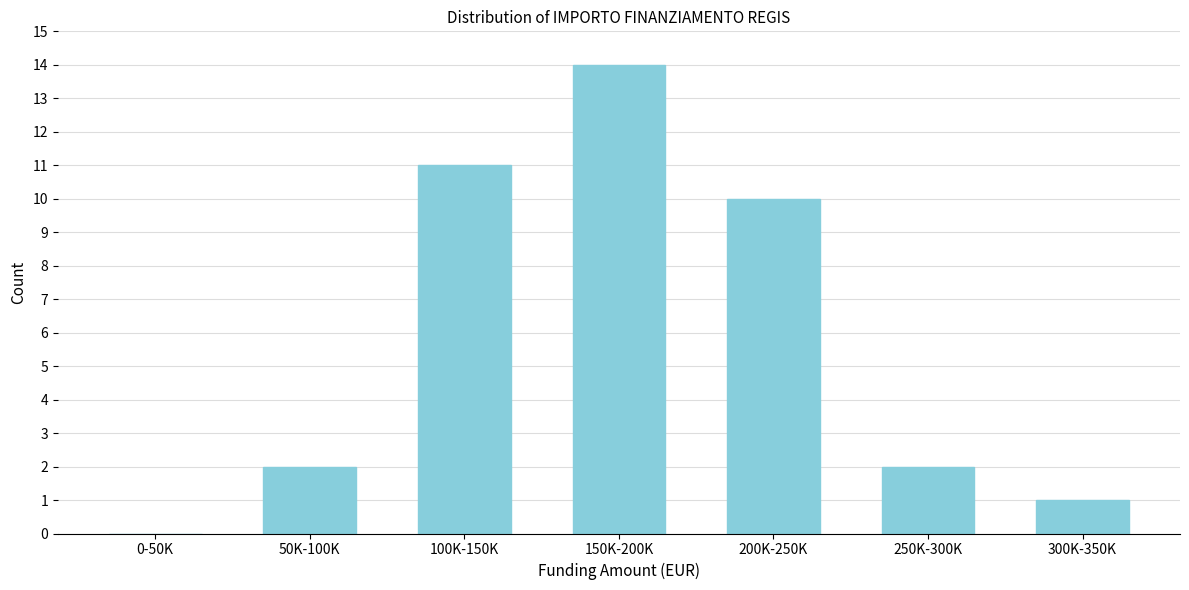

Reading left to right, list all the values displayed in this chart.

0-50K=0	50K-100K=2	100K-150K=11	150K-200K=14	200K-250K=10	250K-300K=2	300K-350K=1